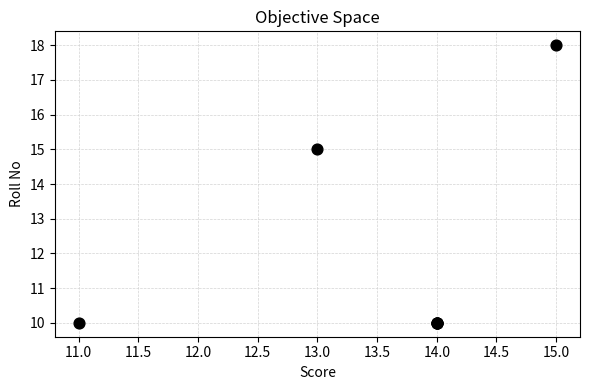

What Y value in the scatter plot is closest to 14?

15